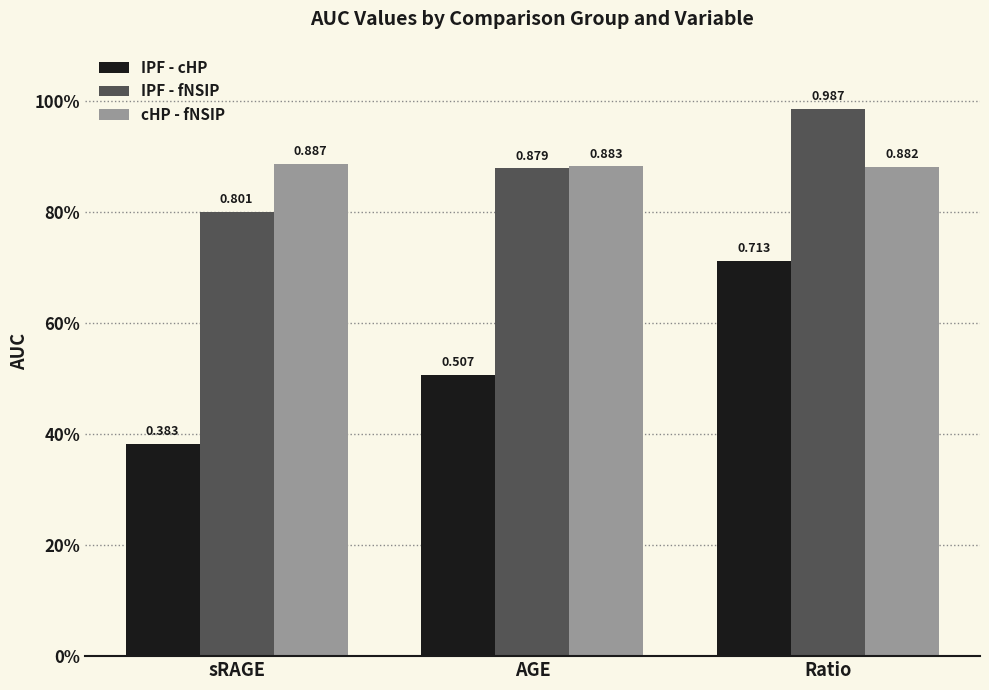

Is it true that IPF - cHP equals 0.3 at Ratio?

False